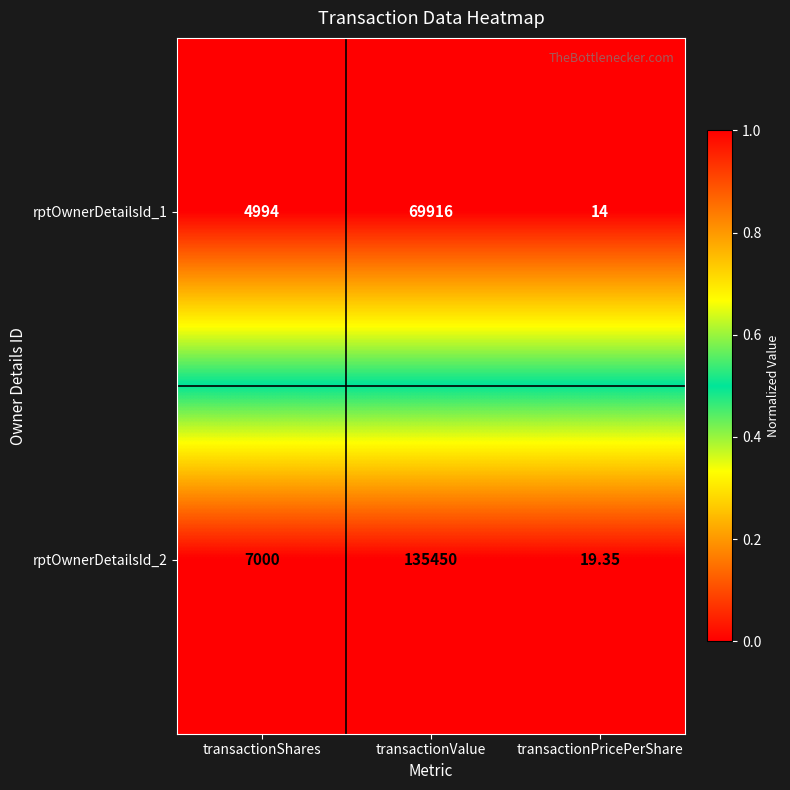

Where is rptOwnerDetailsId_2 nearest to the value 67734?

transactionShares